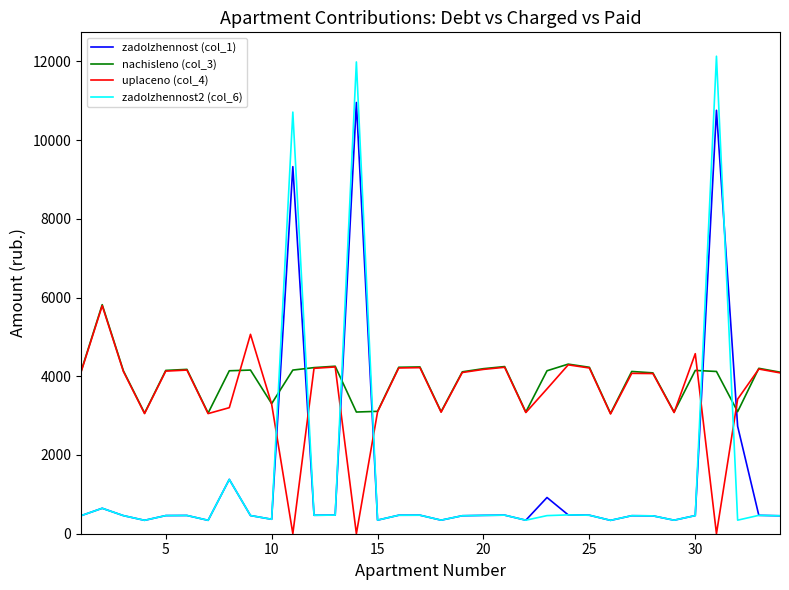

What are all the series names shown in the legend?

zadolzhennost (col_1), nachisleno (col_3), uplaceno (col_4), zadolzhennost2 (col_6)